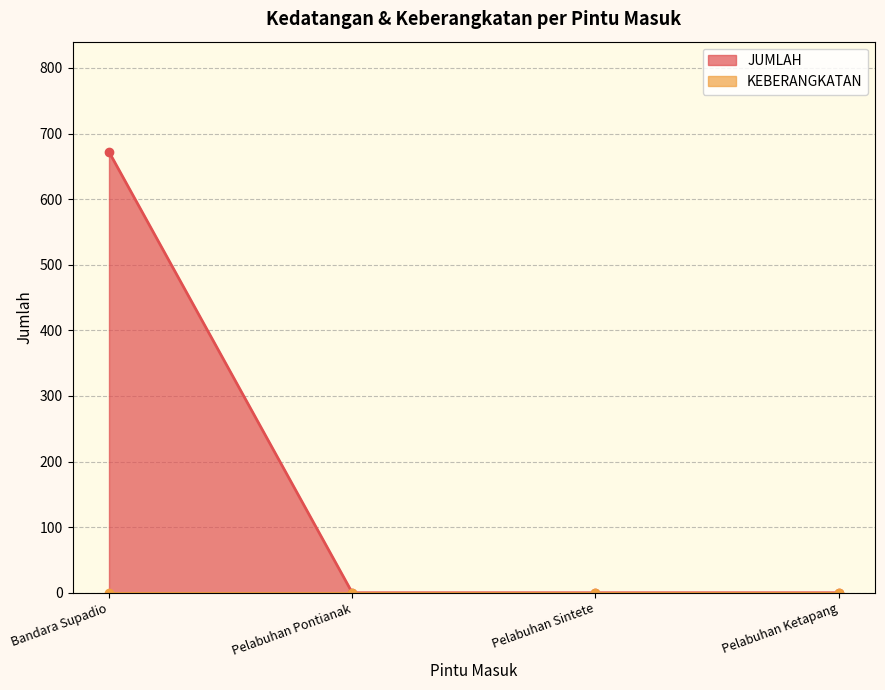

True or false: JUMLAH has a value of 283 at Pelabuhan Ketapang.

False